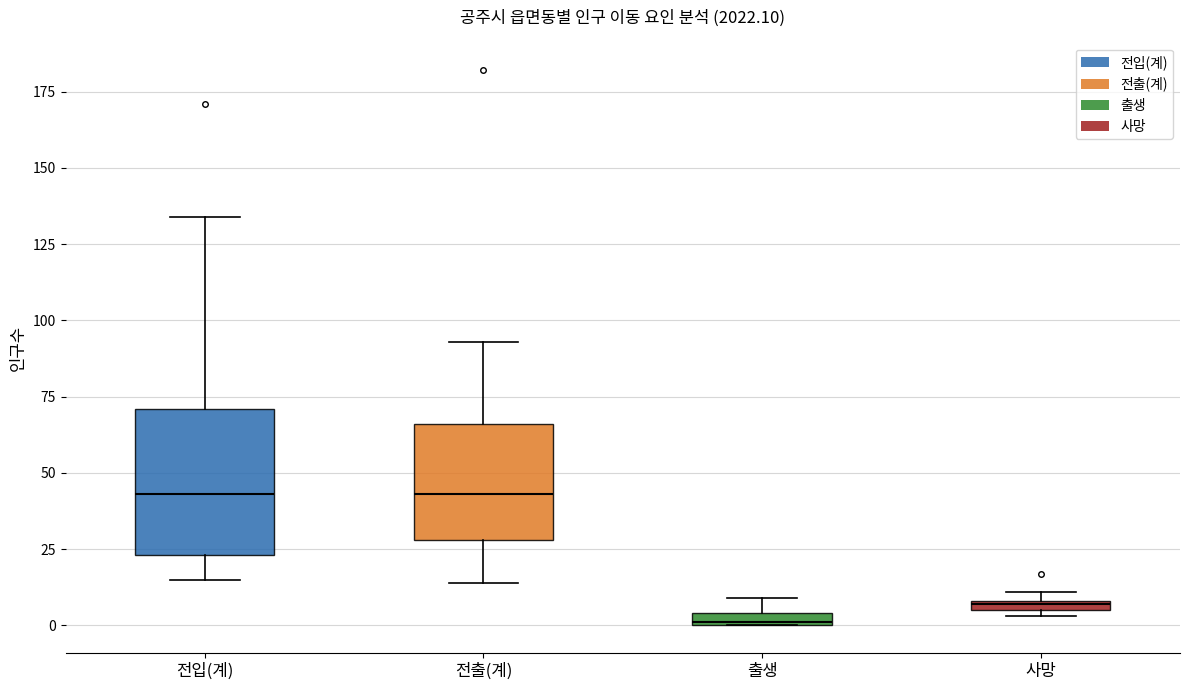

Comparing the boxes themselves (not the whiskers), which one is the tallest?

전입(계)